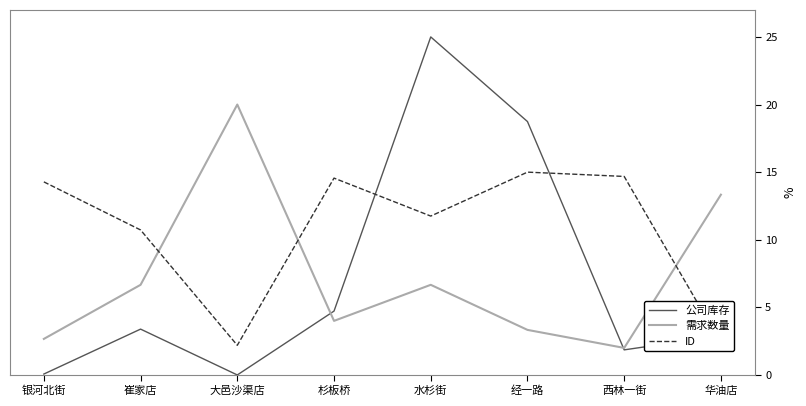

Between 杉板桥 and 西林一街, which series saw the biggest shift?

公司库存